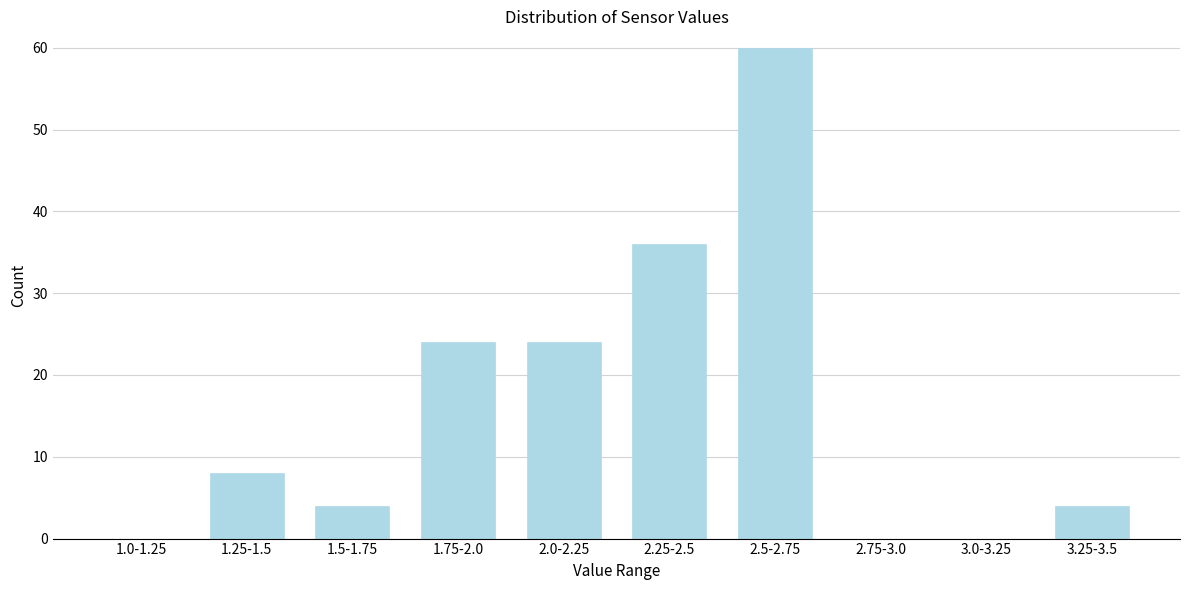

Reading right to left, list all the values displayed in this chart.

3.25-3.5=4	3.0-3.25=0	2.75-3.0=0	2.5-2.75=60	2.25-2.5=36	2.0-2.25=24	1.75-2.0=24	1.5-1.75=4	1.25-1.5=8	1.0-1.25=0